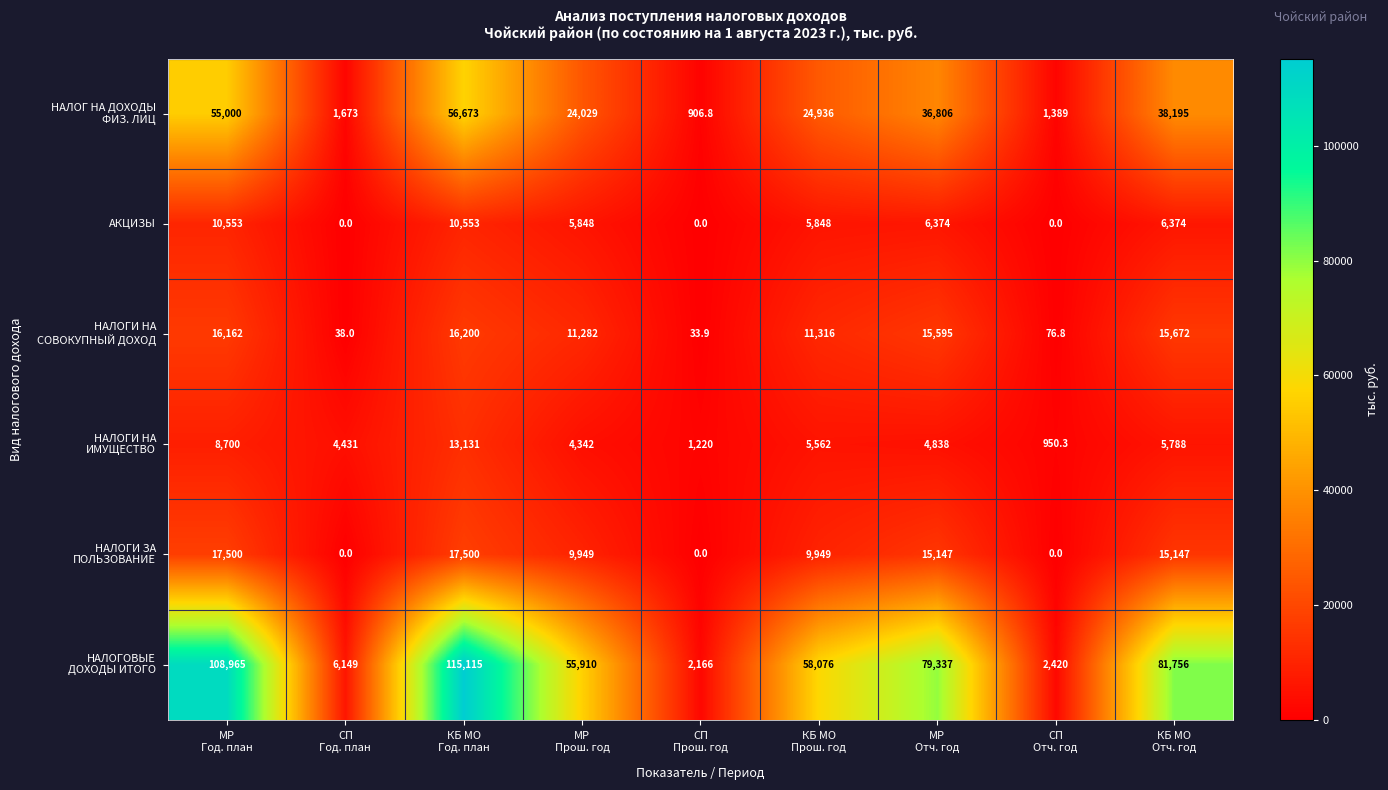

At how many categories does at least one series exceed 24186?

6